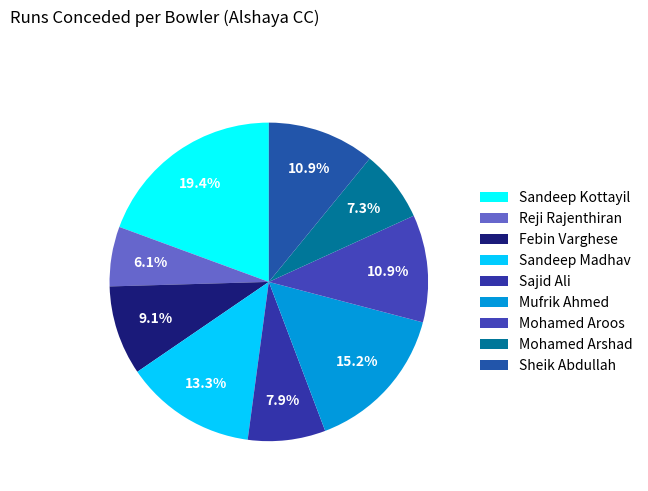

Does any single category account for the majority?

No